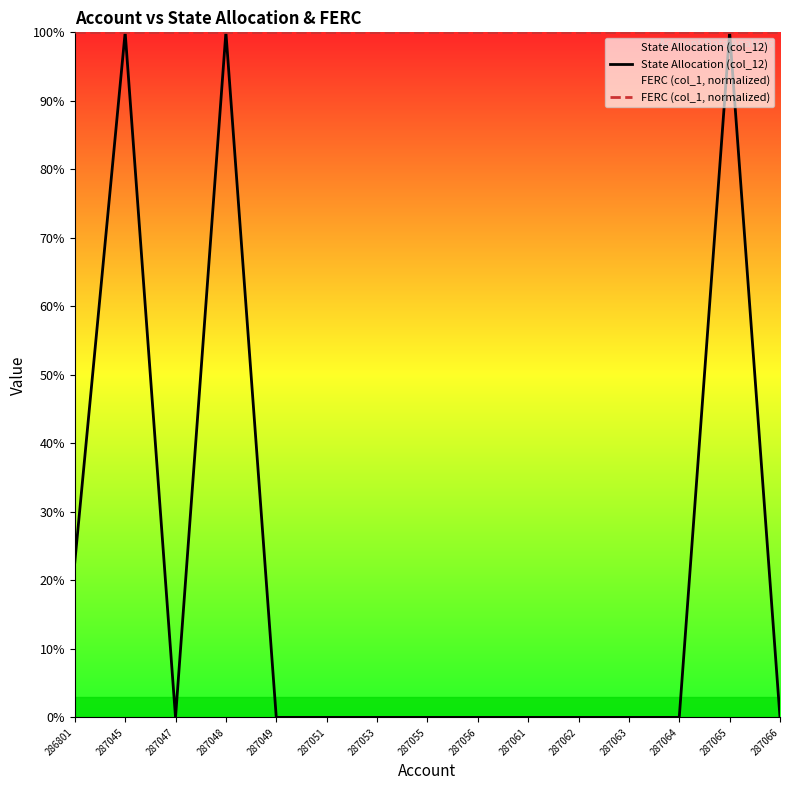

How many lines are shown in the chart?

2